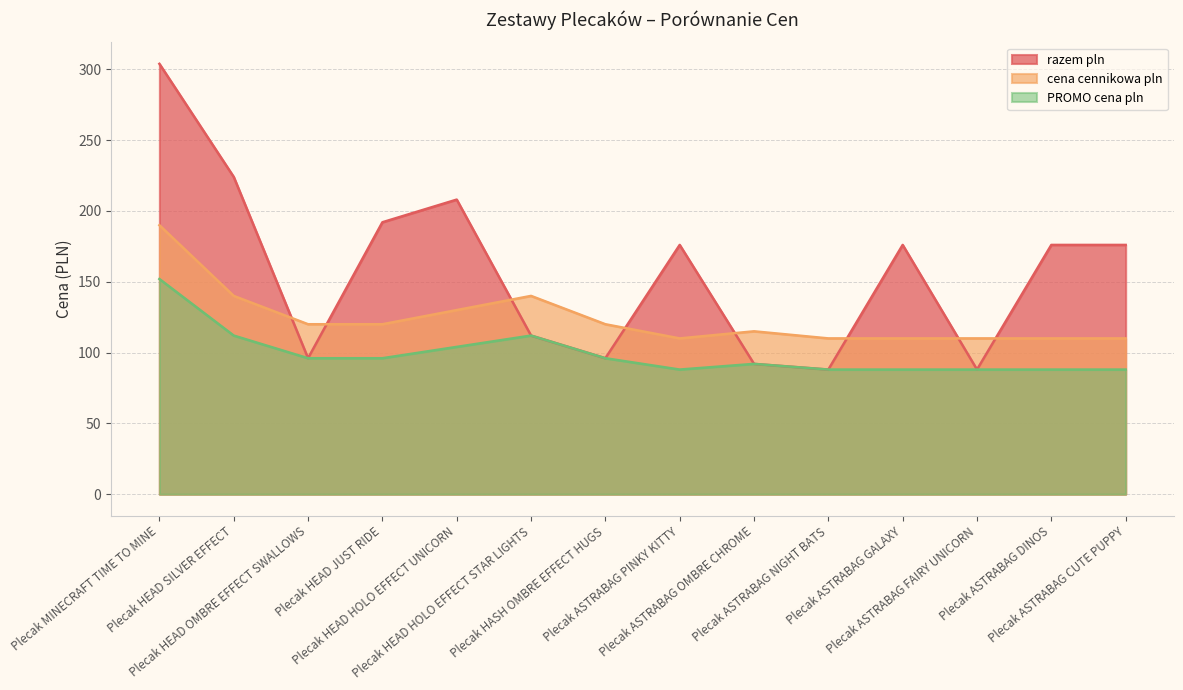

How many lines are shown in the chart?

3